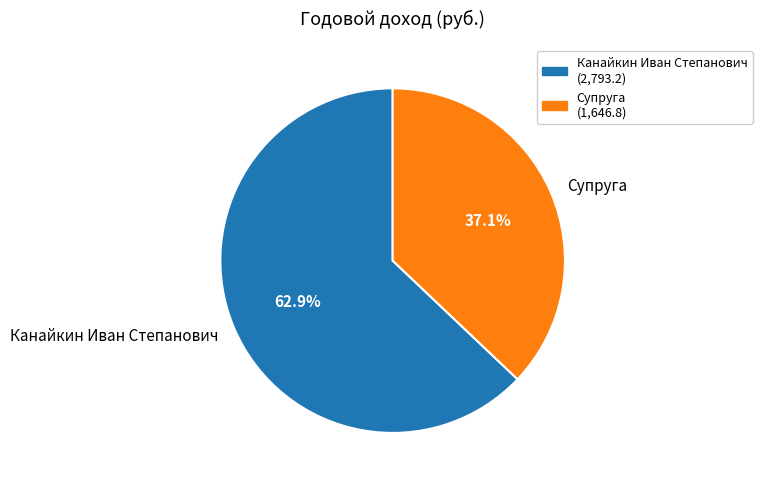

Is there any slice that represents more than half of the pie?

Yes